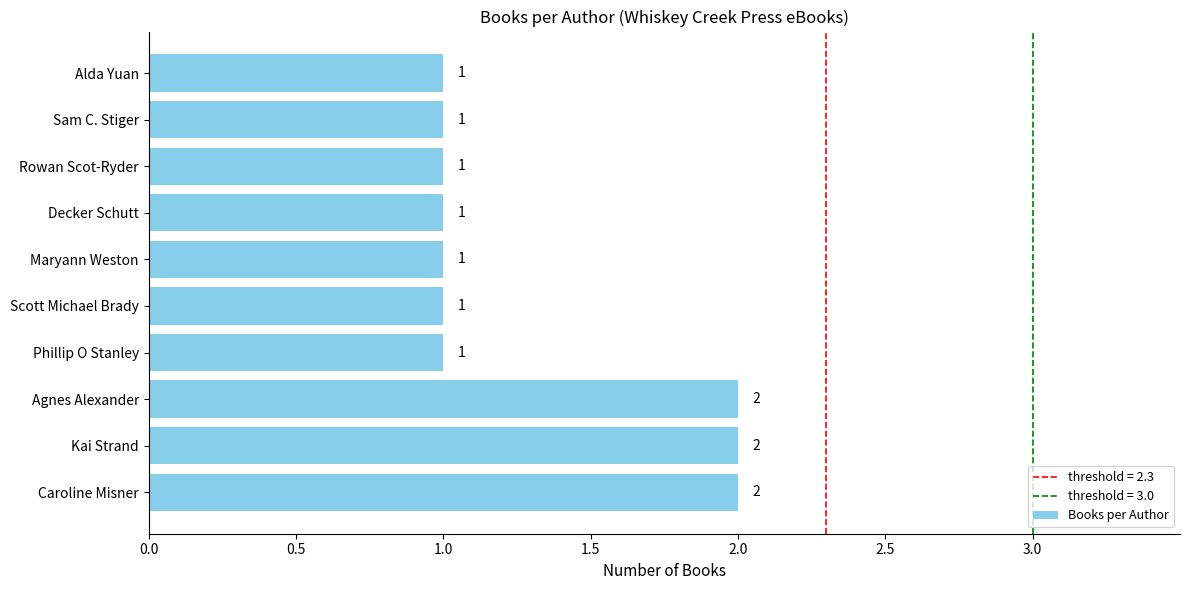

What is the ratio of the value at Agnes Alexander to the value at Caroline Misner?

1.0